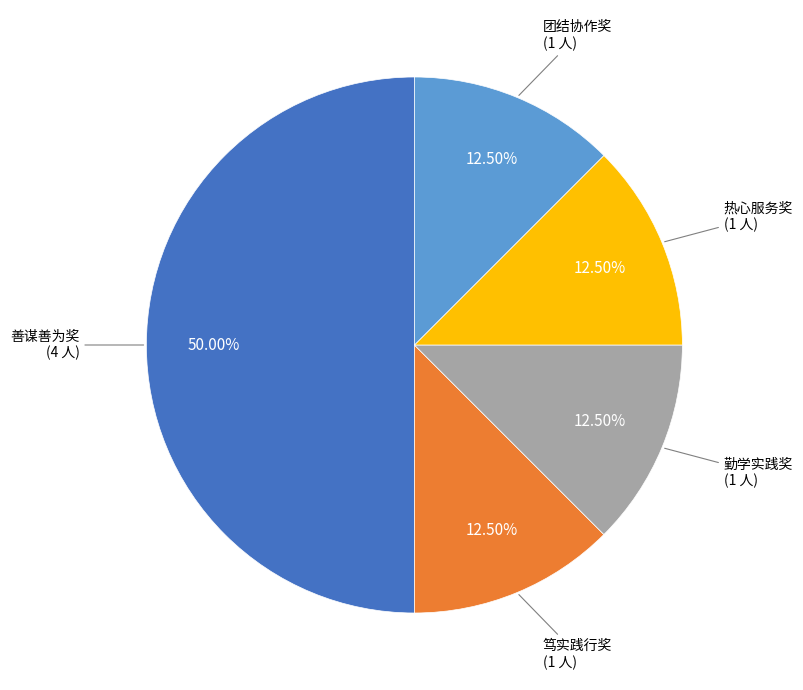

Is it true that 热心服务奖 is 1% of the pie?

False